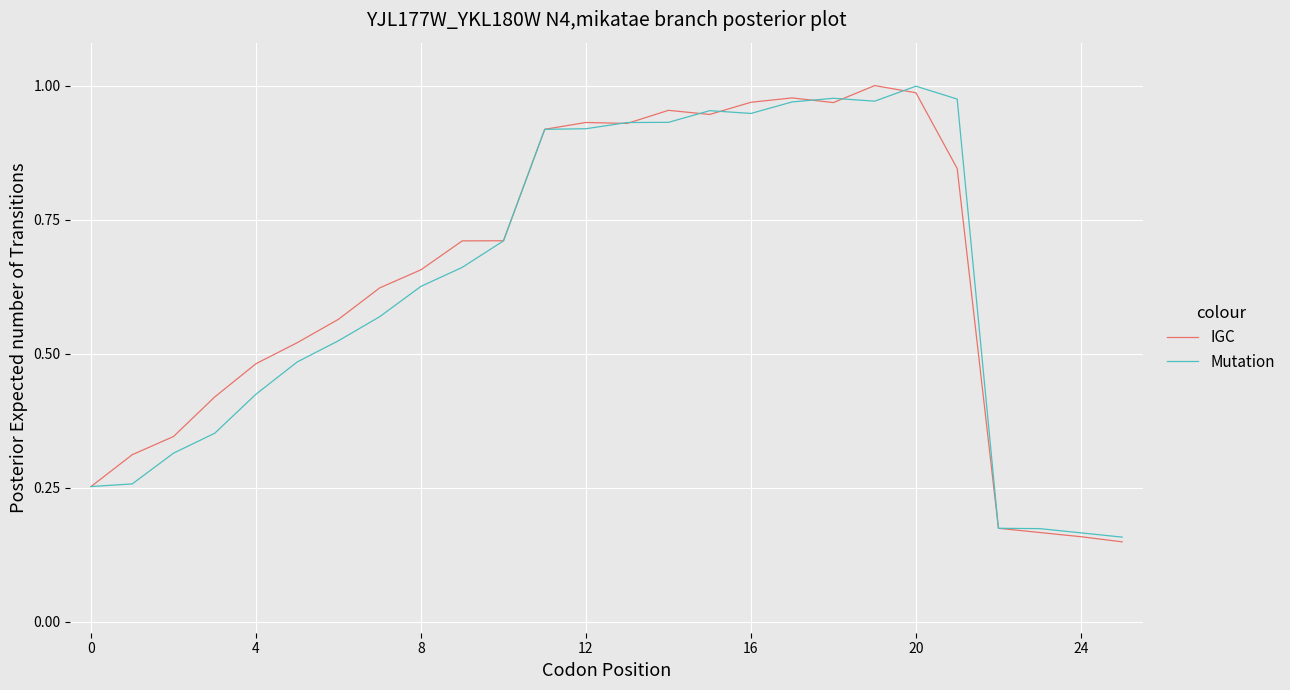

How many lines are shown in the chart?

2